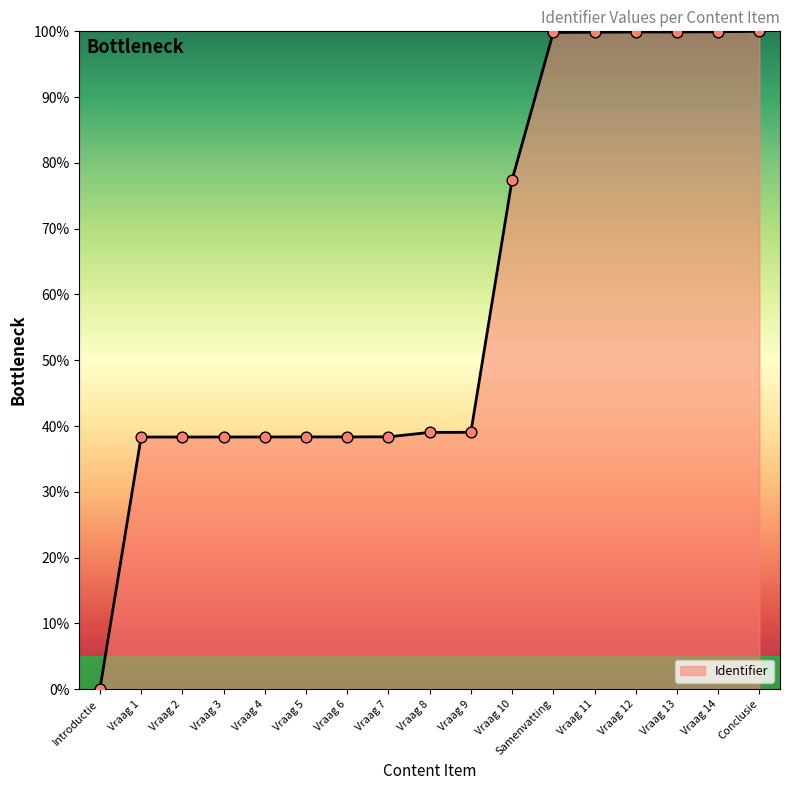

Between Vraag 1 and Conclusie, which is larger?

Conclusie